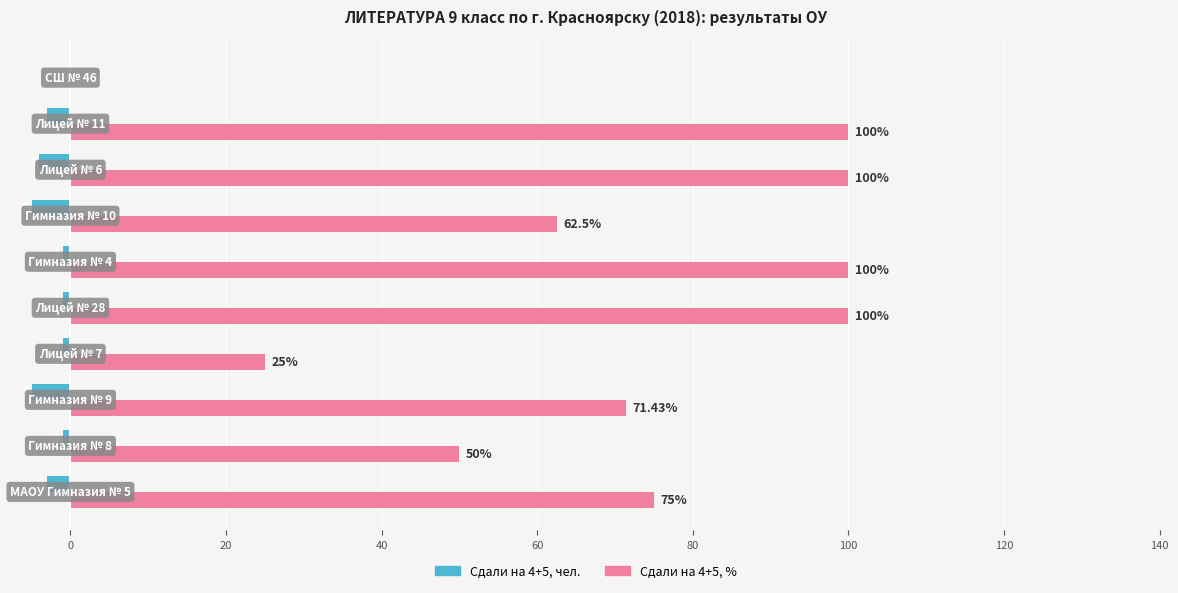

Which series has the largest total across all categories?

Сдали на 4+5, %